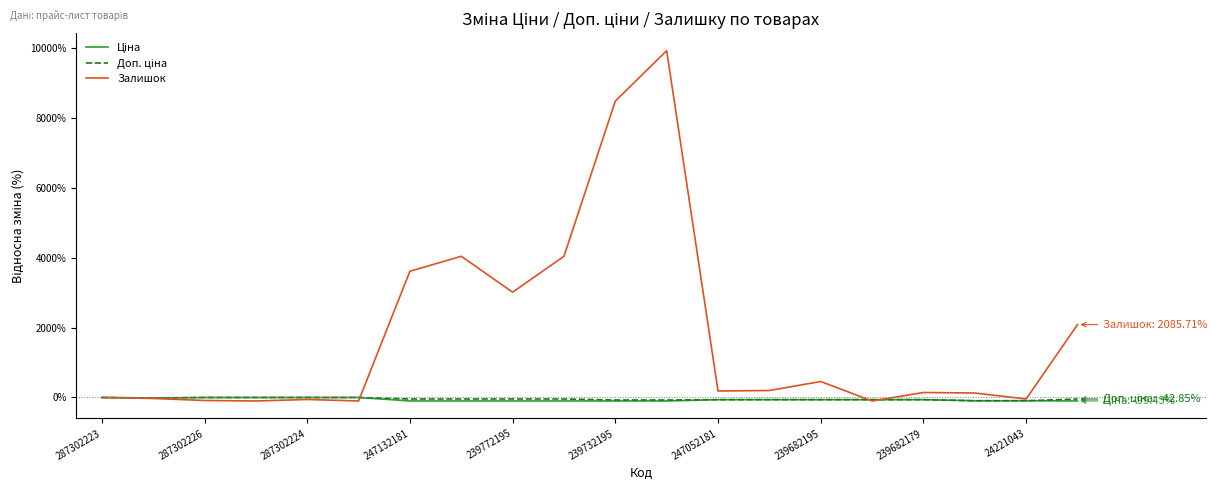

Which series has the widest spread of values?

Залишок